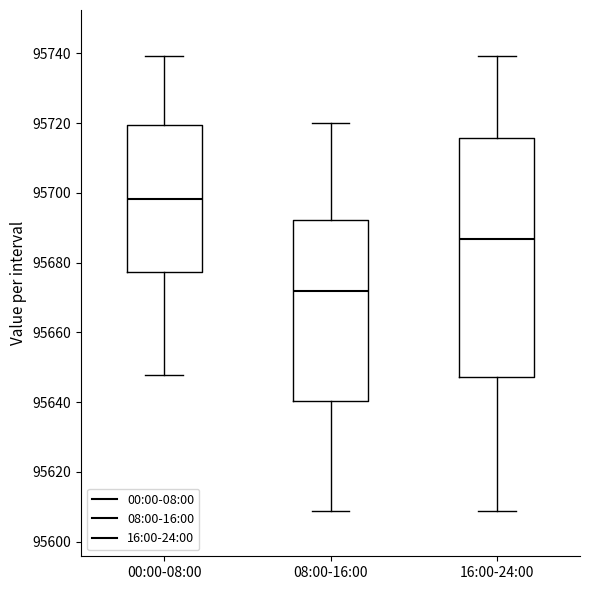

Reading left to right, read every box against the y-axis: the position of its median line, the range the box covers, and the ends of its whiskers. The values are not printed on the chart, so give them approximately, as read against the axis.

00:00-08:00: median 95698, box 95678 to 95720, whiskers 95648 to 95740
08:00-16:00: median 95672, box 95640 to 95692, whiskers 95608 to 95720
16:00-24:00: median 95686, box 95648 to 95716, whiskers 95608 to 95740